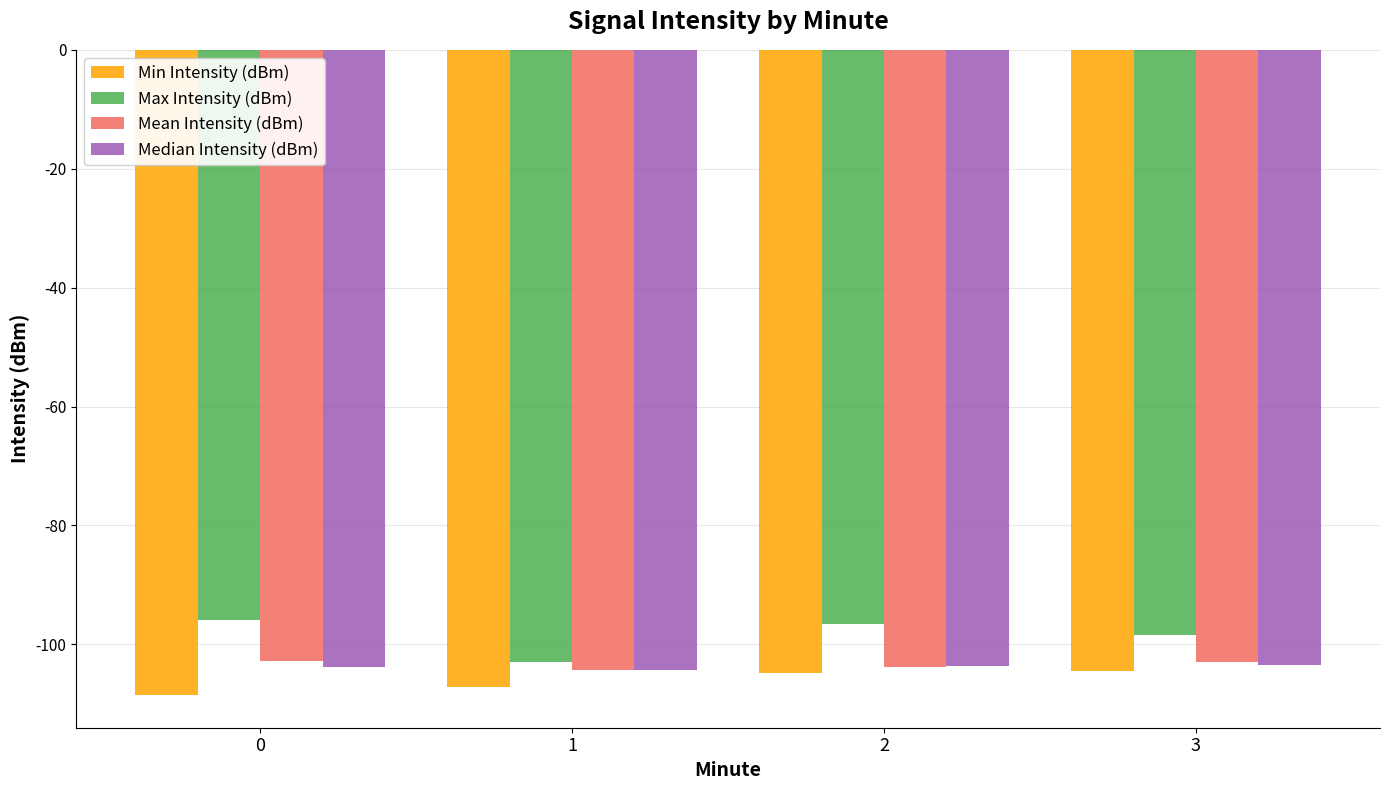

What is the average value of the Max Intensity (dBm) series?

-98.5